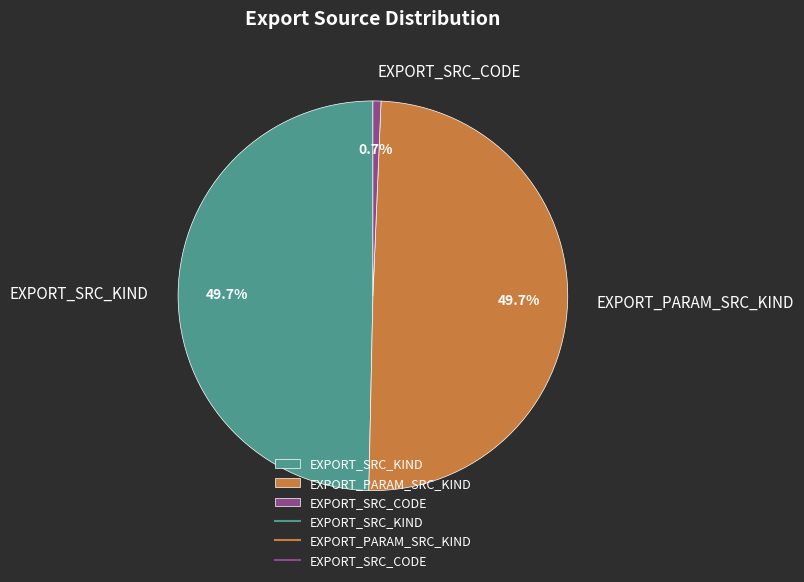

How many slices are in this pie chart?

3